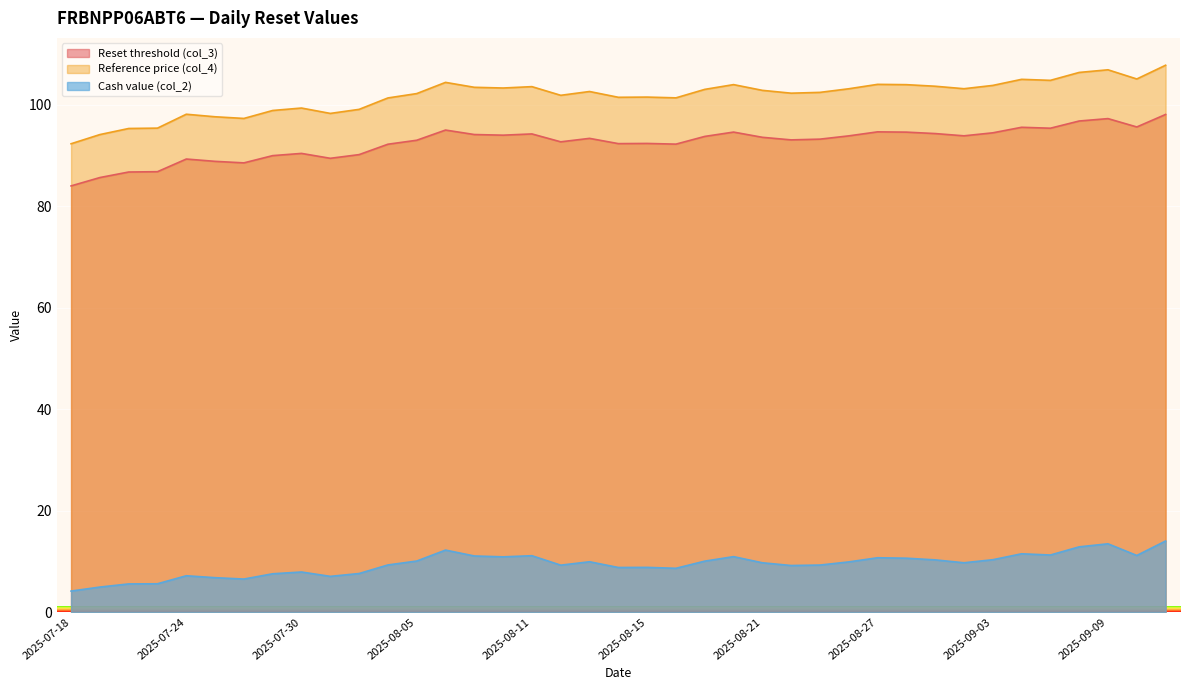

At which label does Cash value (col_2) first exceed 9?

2025-08-04